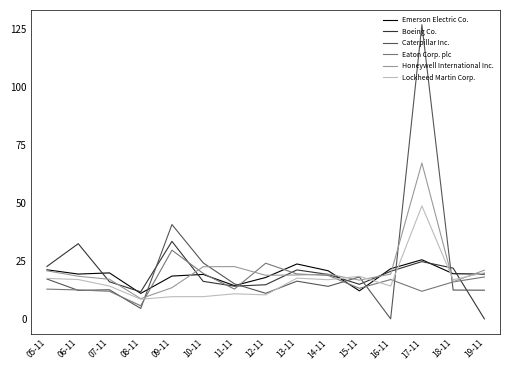

The value of Caterpillar Inc. at 16-11 is 0.0. True or false?

True